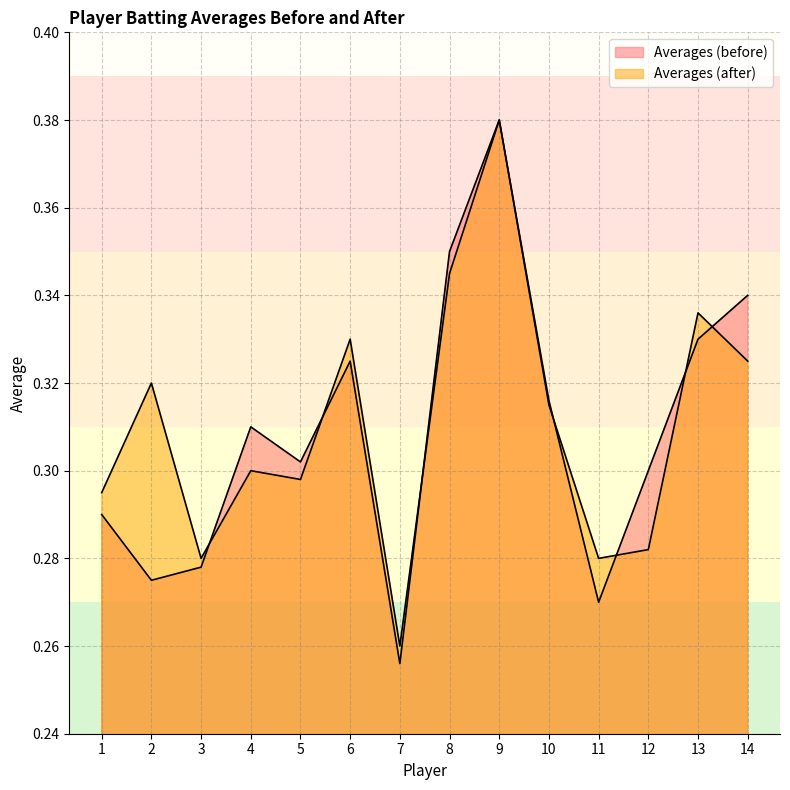

How many lines are shown in the chart?

2